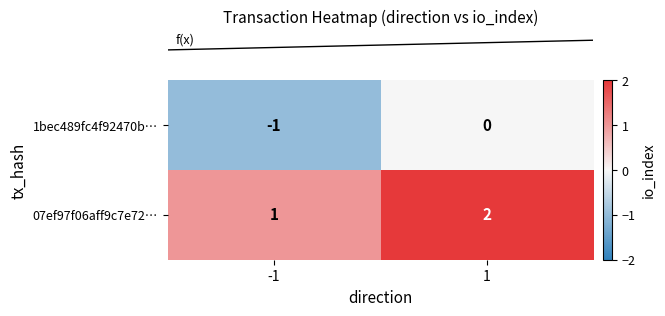

The 1bec489fc4f92470b… series shows -2 at -1. True or false?

False